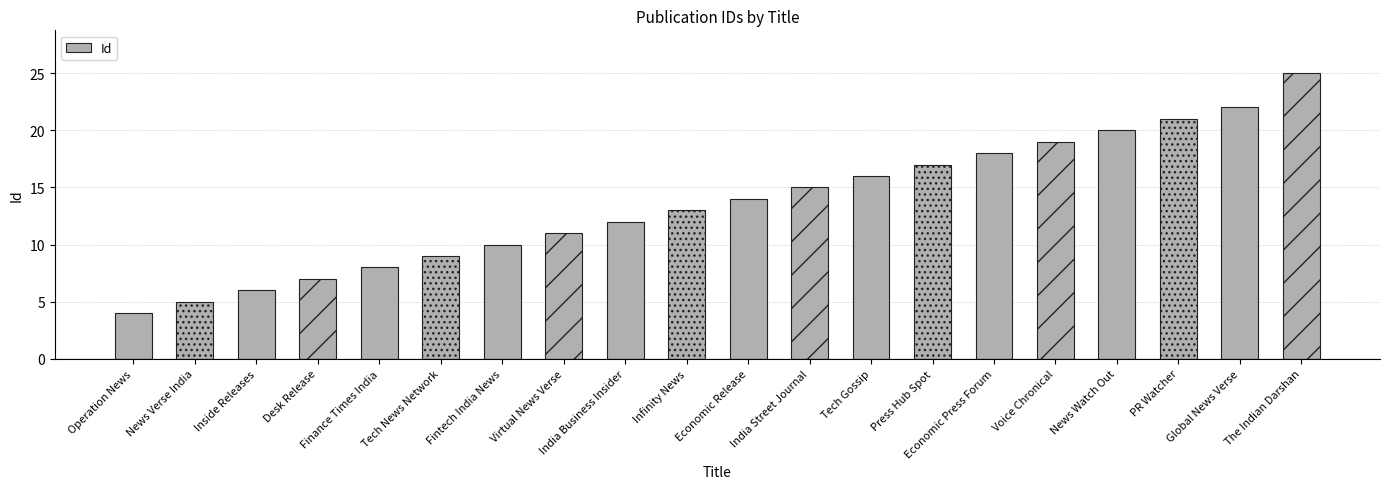

How many data points does each series have?

20